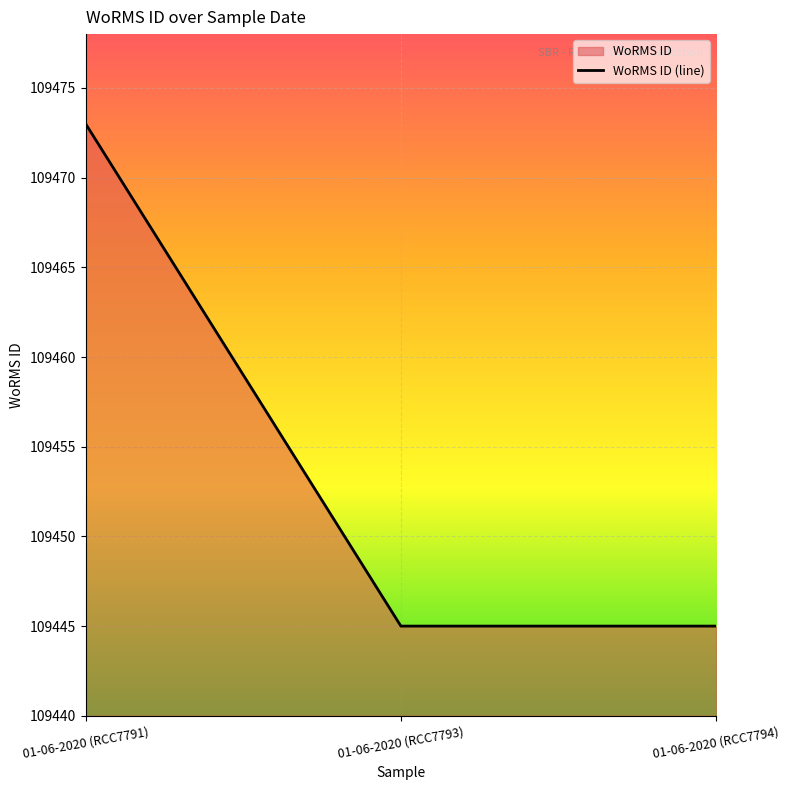

What is the difference between the maximum and second lowest values?

28